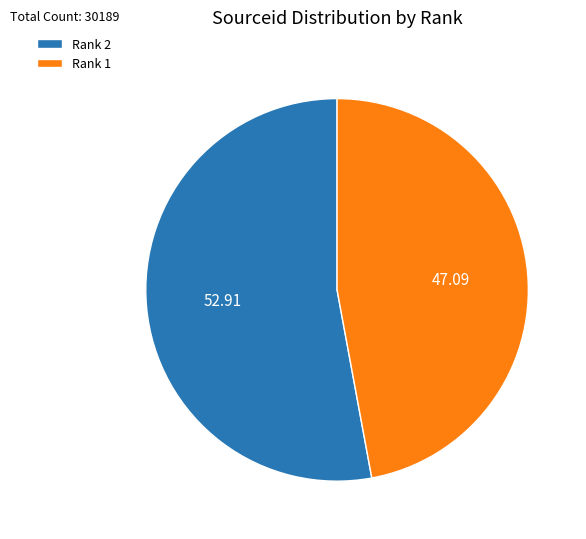

Does Rank 1 account for over 50% of the chart?

No